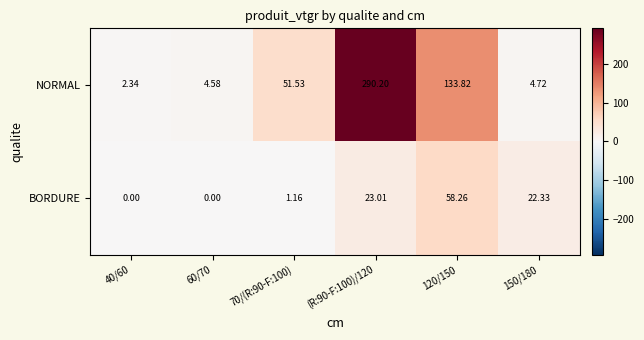

Rank the series by their maximum value, from highest to lowest.

NORMAL, BORDURE